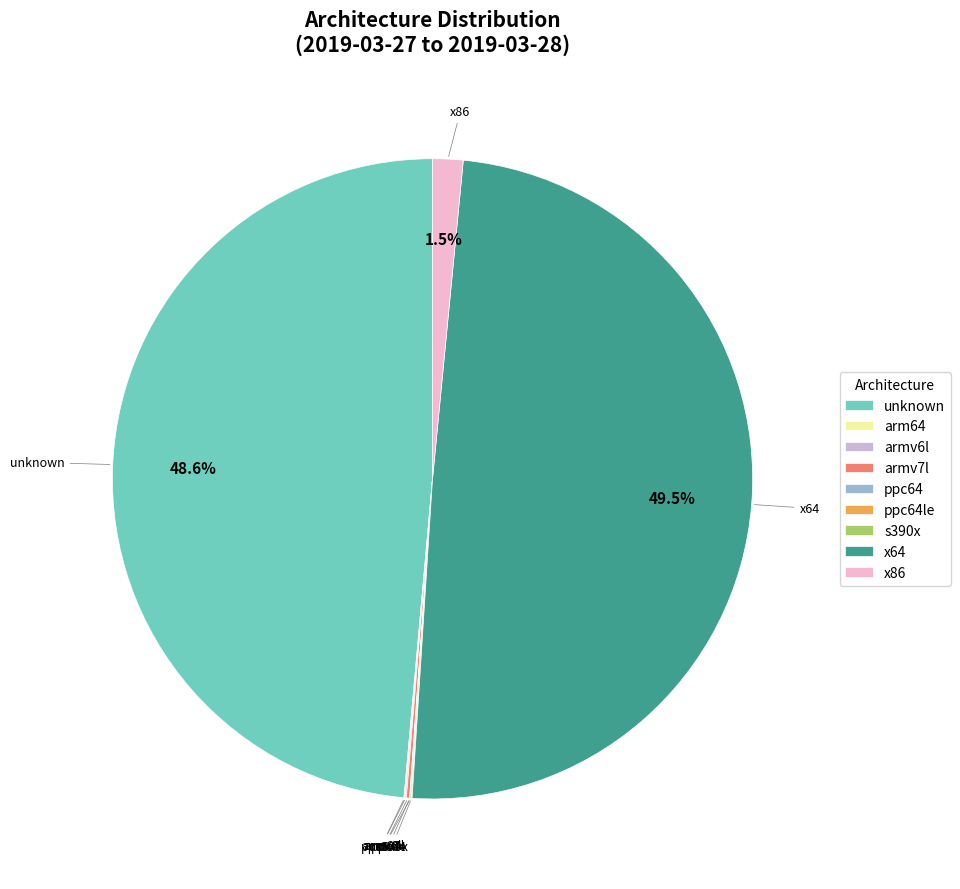

Is x86 the majority of the pie?

No